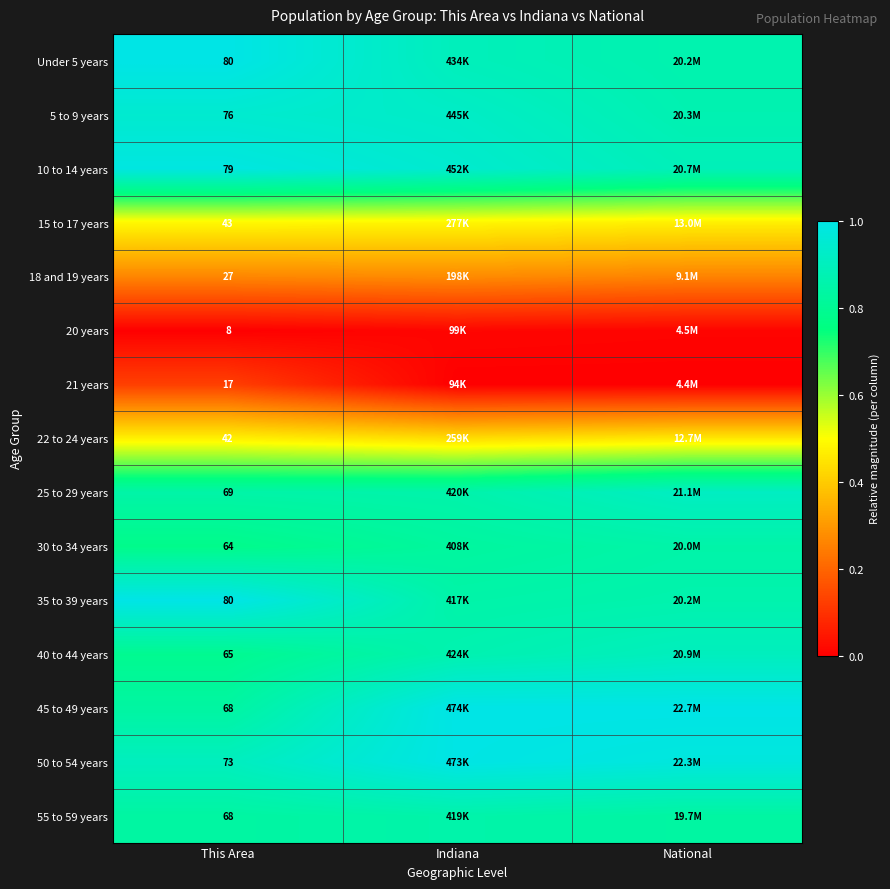

Is the value of 40 to 44 years at This Area greater than the value of Under 5 years at Indiana?

No